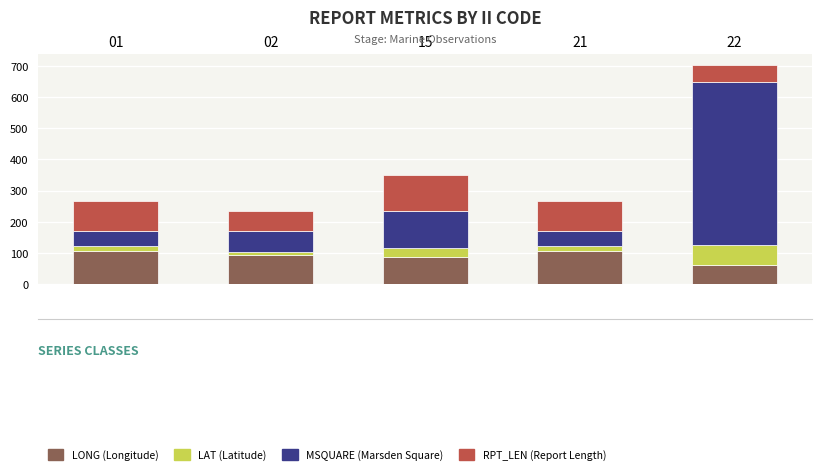

What is the total value across all series at 22?

701.8